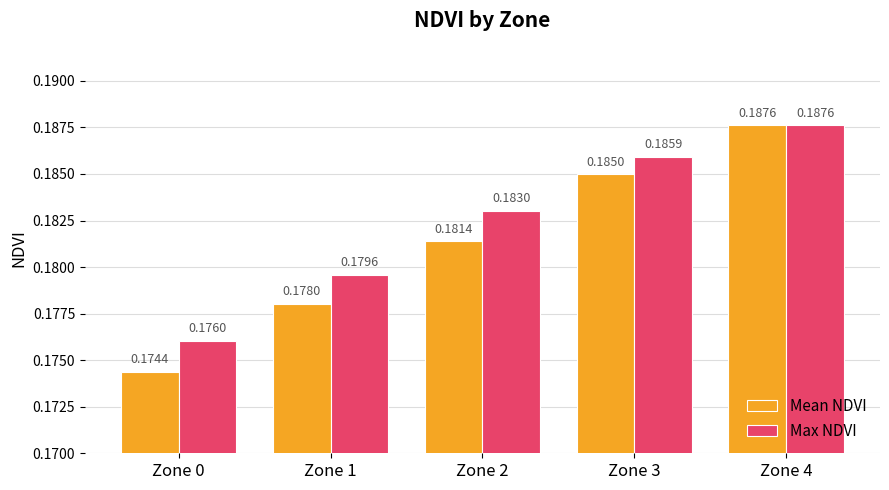

Between Zone 1 and Zone 4, which series saw the biggest shift?

Mean NDVI